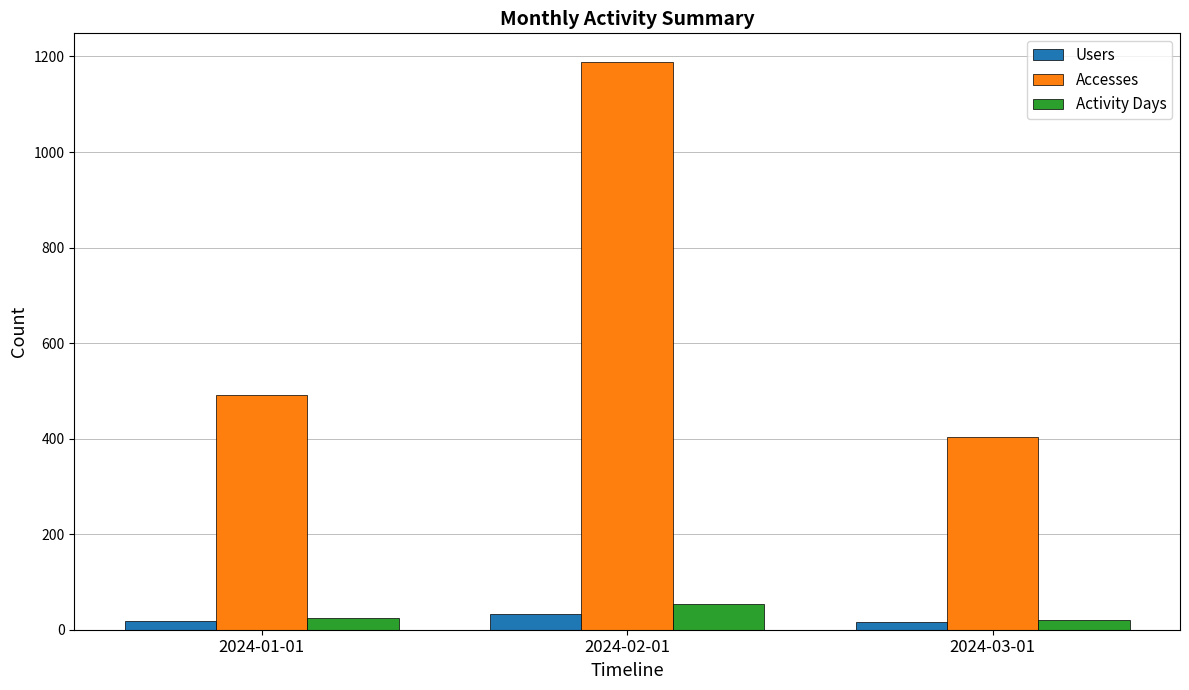

What is the difference between the Accesses values at 2024-03-01 and 2024-02-01?

786